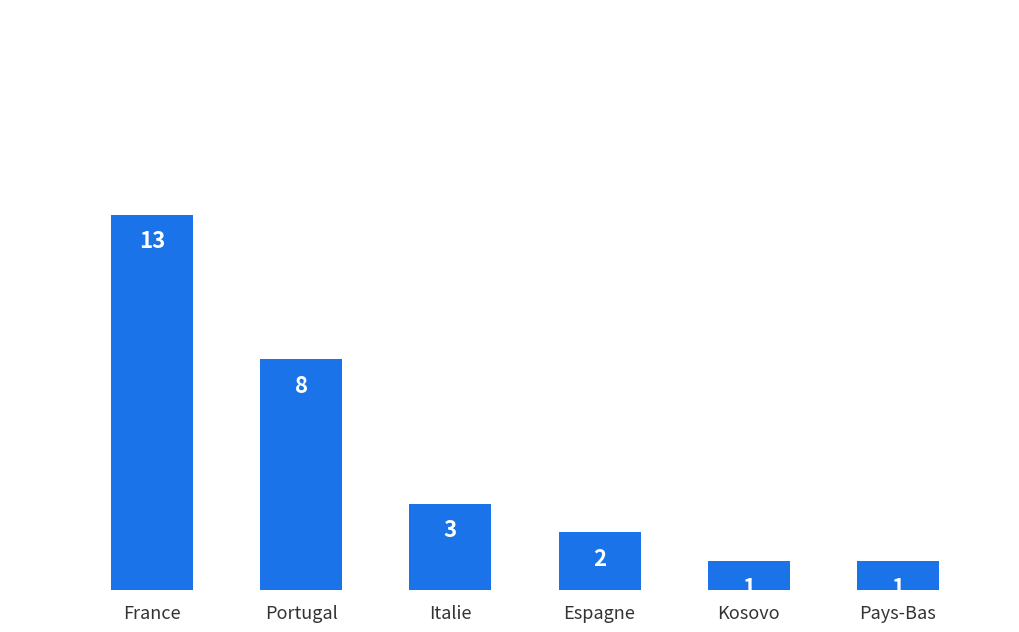

Where does the data first go above 3?

France